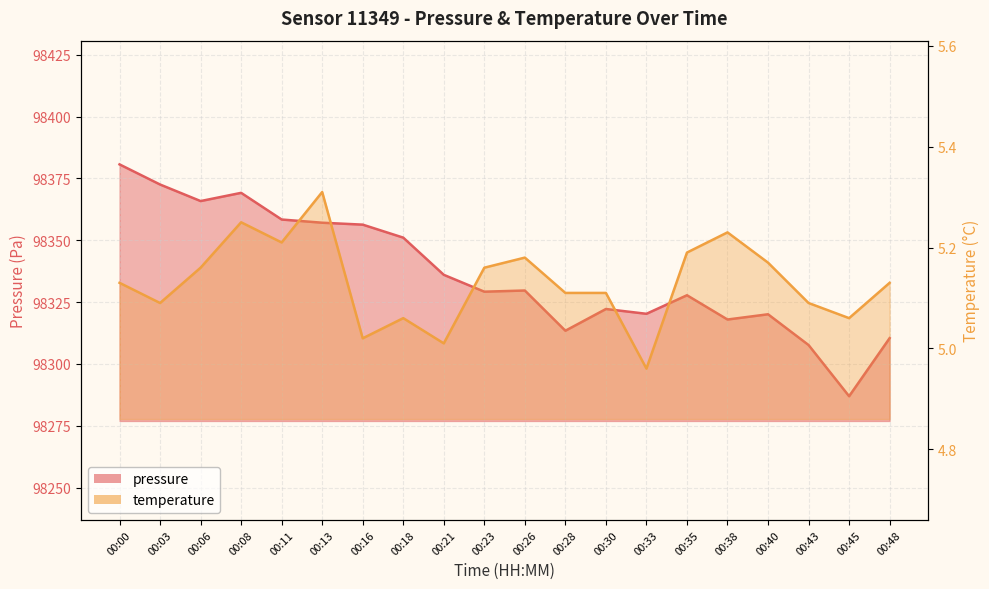

At which label is pressure closest to 98333?

00:21